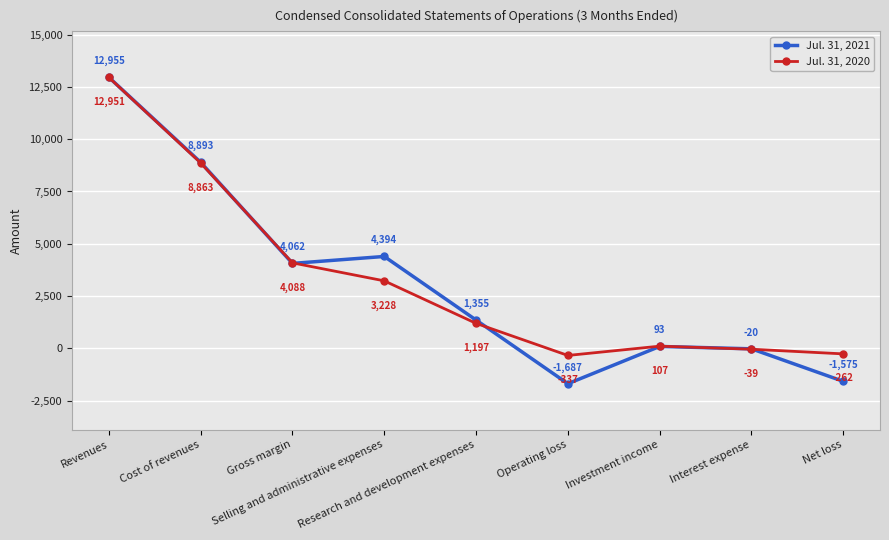

Which series ends up on top after the final intersection of Jul. 31, 2021 and Jul. 31, 2020?

Jul. 31, 2020